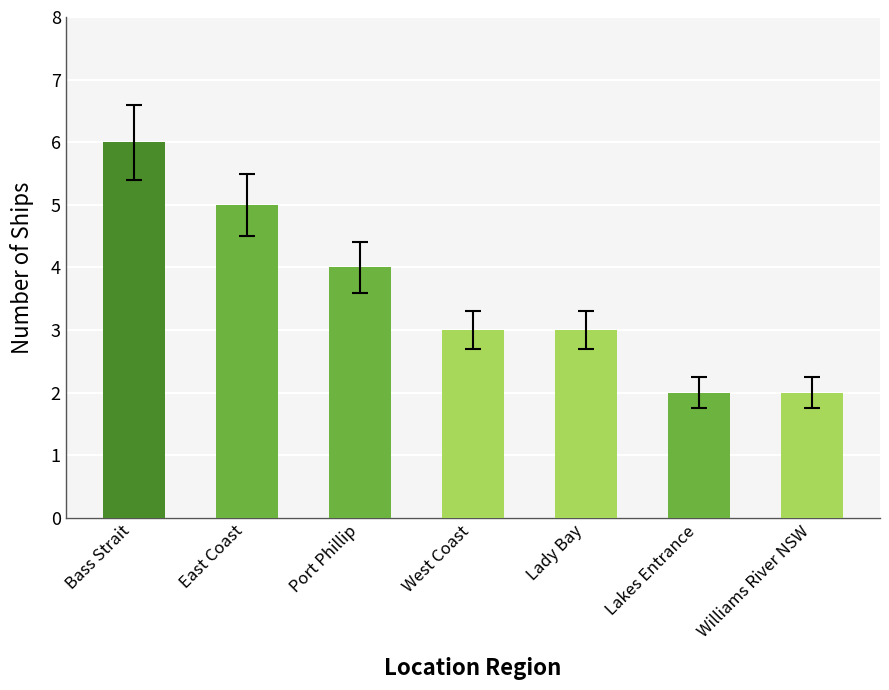

What is the label of the 1st bar from the left?

Bass Strait